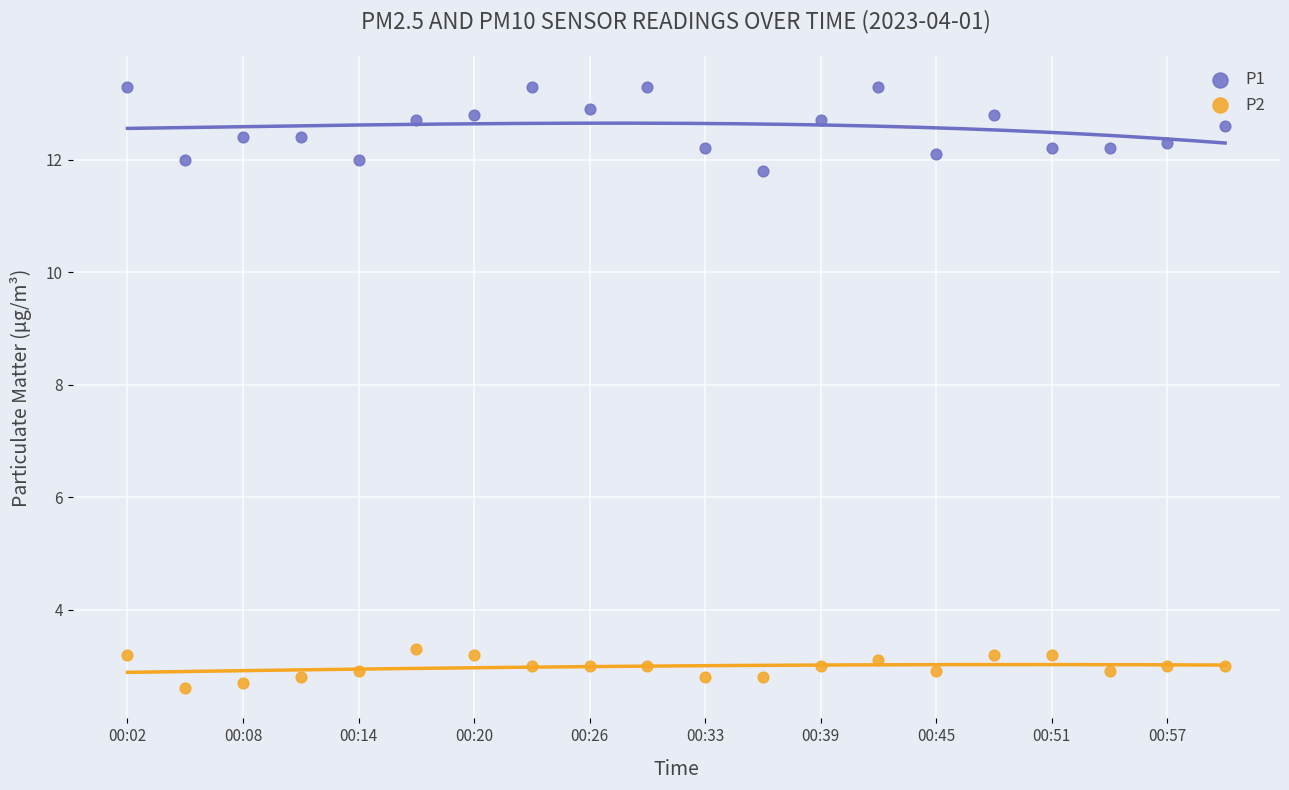

Which series contains the highest Y value?

P1